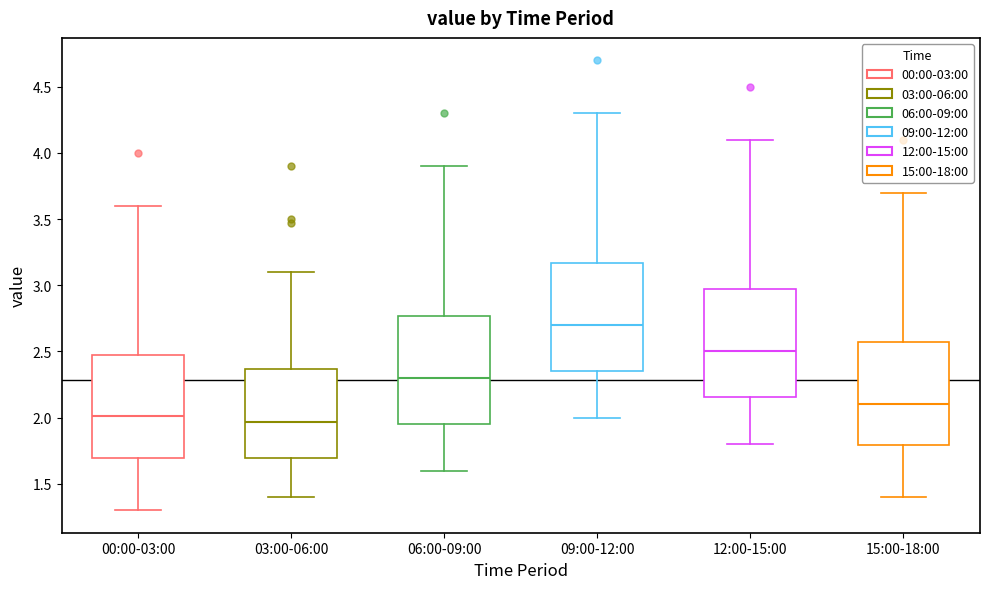

Reading left to right, transcribe this box plot: for each box, give where its median line is, the range the box spans, and where its two whiskers end, as read against the y-axis. The values are not printed on the chart, so give them approximately, as read against the axis.

00:00-03:00: median 2.00, box 1.70 to 2.45, whiskers 1.30 to 3.60
03:00-06:00: median 1.95, box 1.70 to 2.35, whiskers 1.40 to 3.10
06:00-09:00: median 2.30, box 1.95 to 2.75, whiskers 1.60 to 3.90
09:00-12:00: median 2.70, box 2.35 to 3.15, whiskers 2.00 to 4.30
12:00-15:00: median 2.50, box 2.15 to 2.95, whiskers 1.80 to 4.10
15:00-18:00: median 2.10, box 1.80 to 2.55, whiskers 1.40 to 3.70